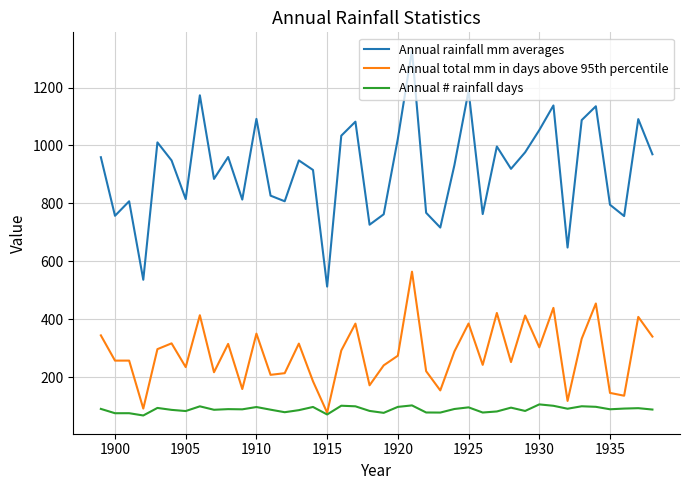

Which series has the widest spread of values?

Annual rainfall mm averages